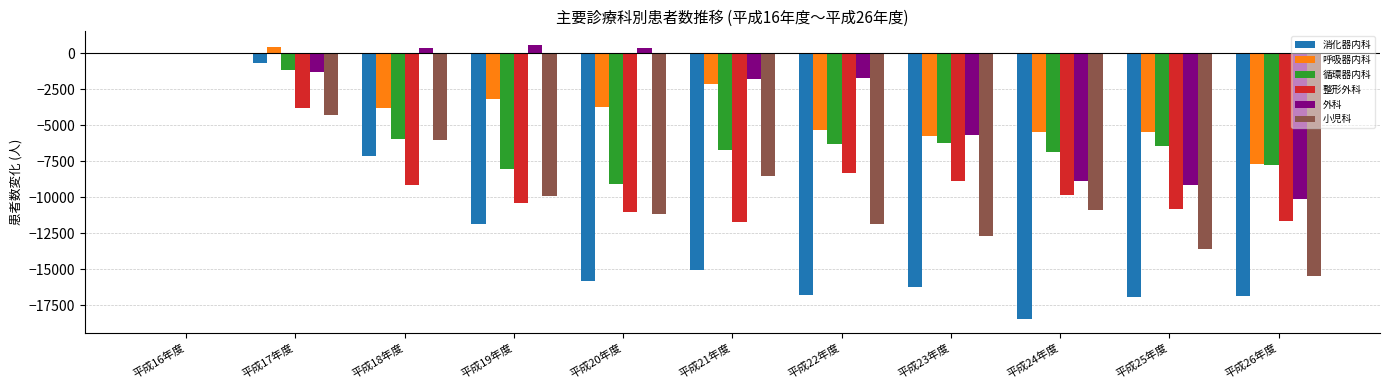

The value of 小児科 at 平成26年度 is -27047. True or false?

False